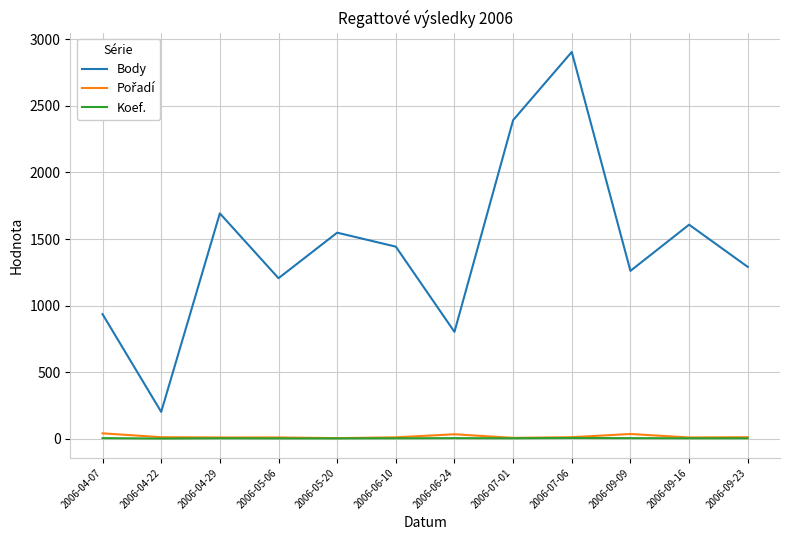

What is the difference between the second highest and second lowest values in the Body series?

1590